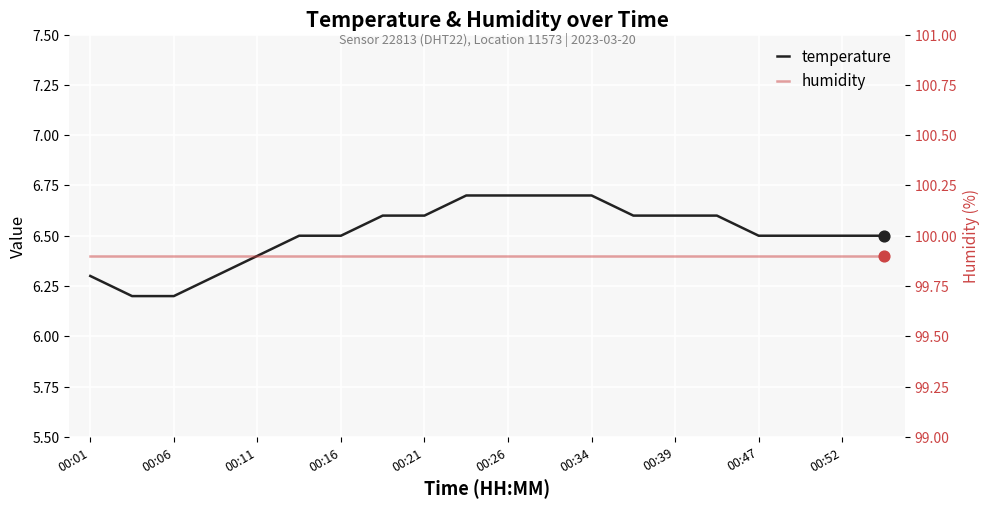

Which series contains the highest Y value?

humidity